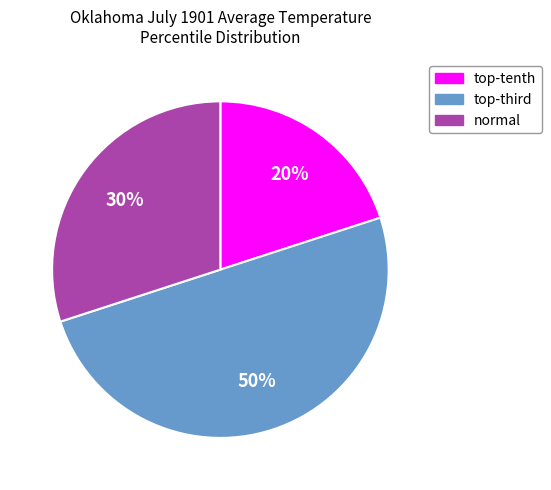

To the nearest percent, what is the difference between the largest and smallest slice percentages?

30%